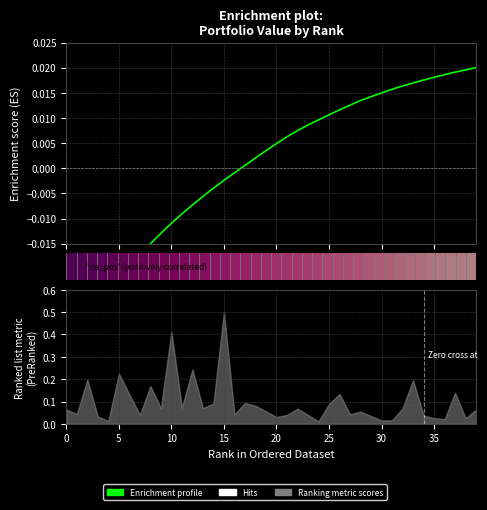

How many values are above zero?

23